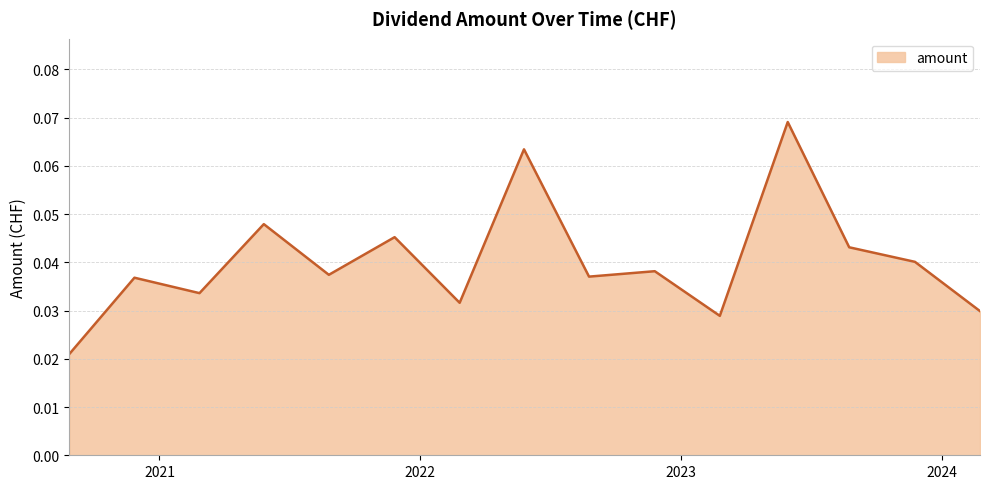

Rank the categories by value from highest to lowest.

2023-05-30, 2022-05-26, 2021-05-27, 2021-11-26, 2023-08-24, 2023-11-24, 2022-11-25, 2021-08-26, 2022-08-25, 2020-11-27, 2021-02-26, 2022-02-25, 2024-02-23, 2023-02-24, 2020-08-28